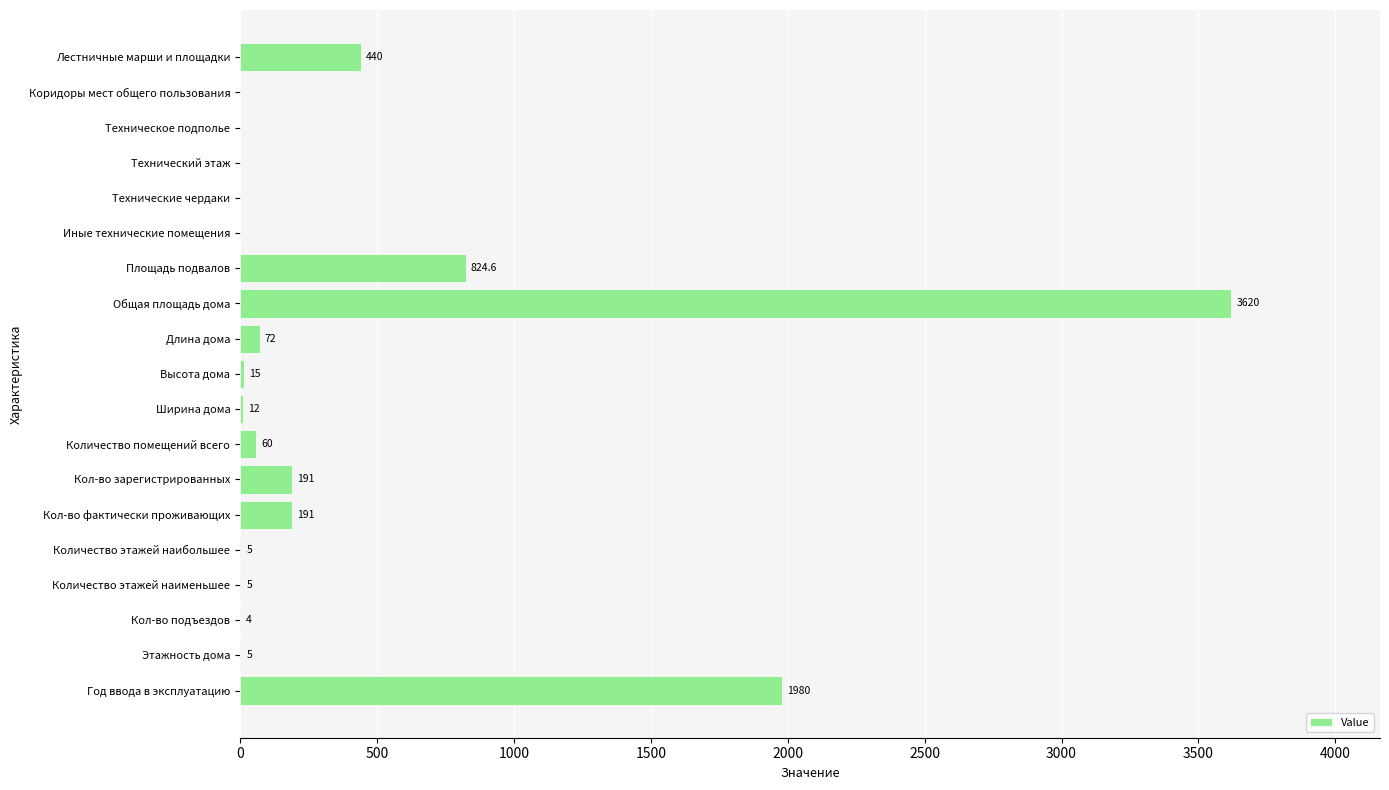

Between Кол-во зарегистрированных and Длина дома, which is larger?

Кол-во зарегистрированных